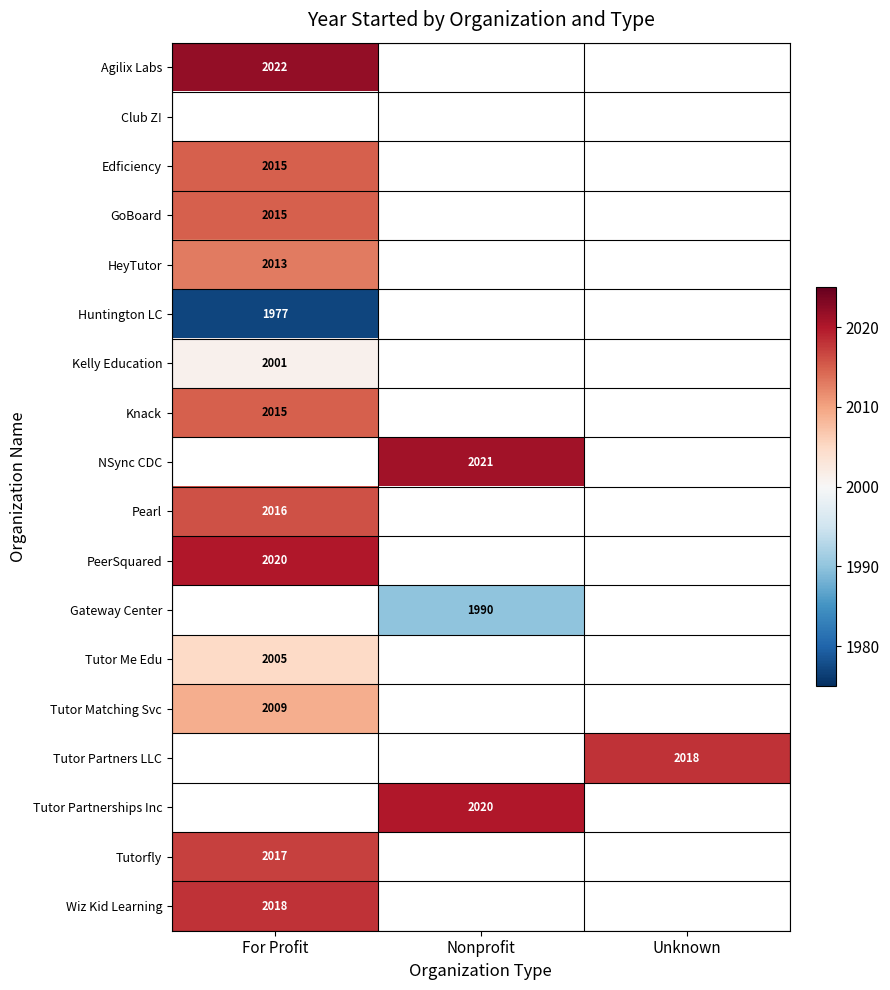

The value of PeerSquared at For Profit is 3381.6. True or false?

False